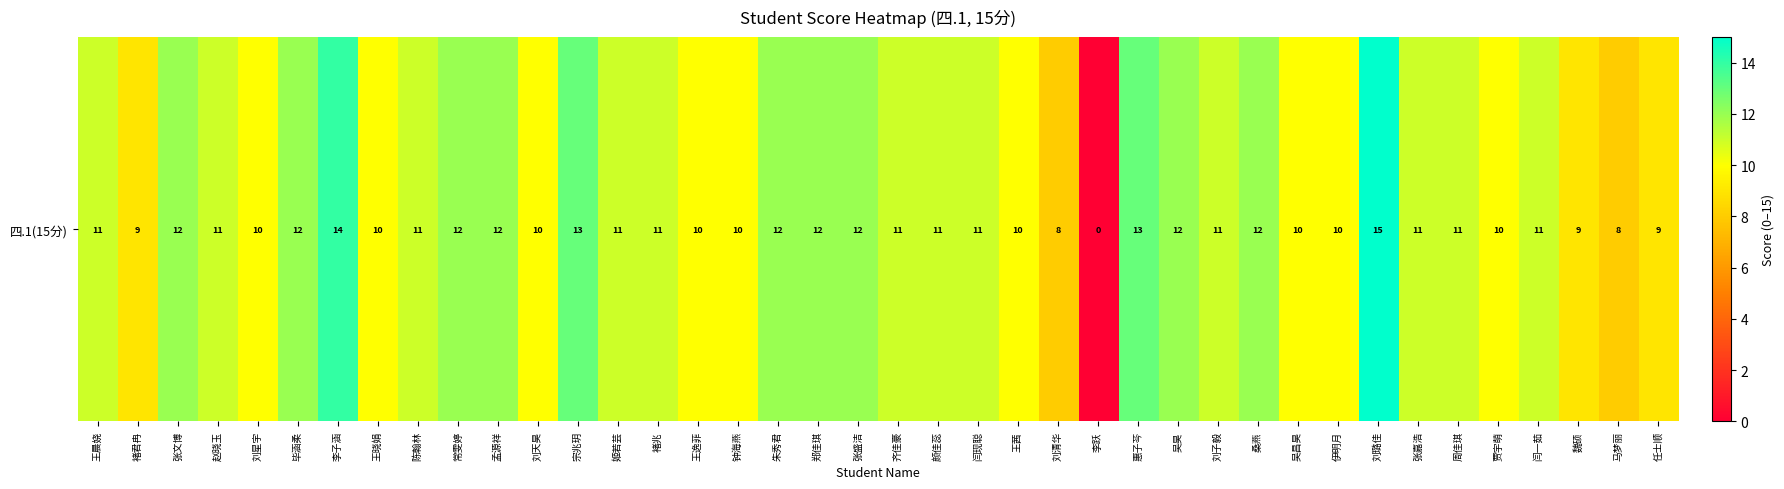

What is the difference between the values at 李跃 and 马梦丽?

8